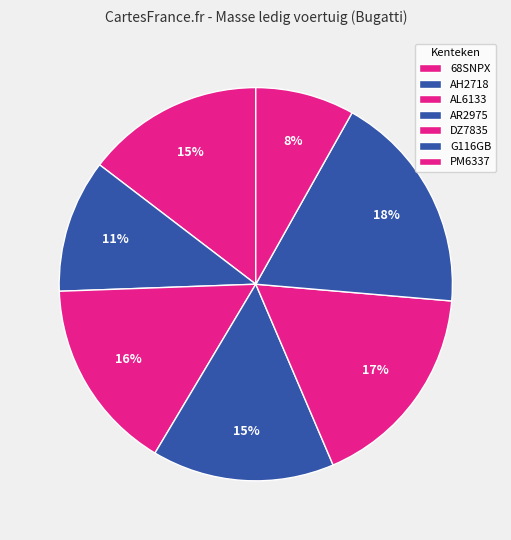

How many segments does this pie chart have?

7